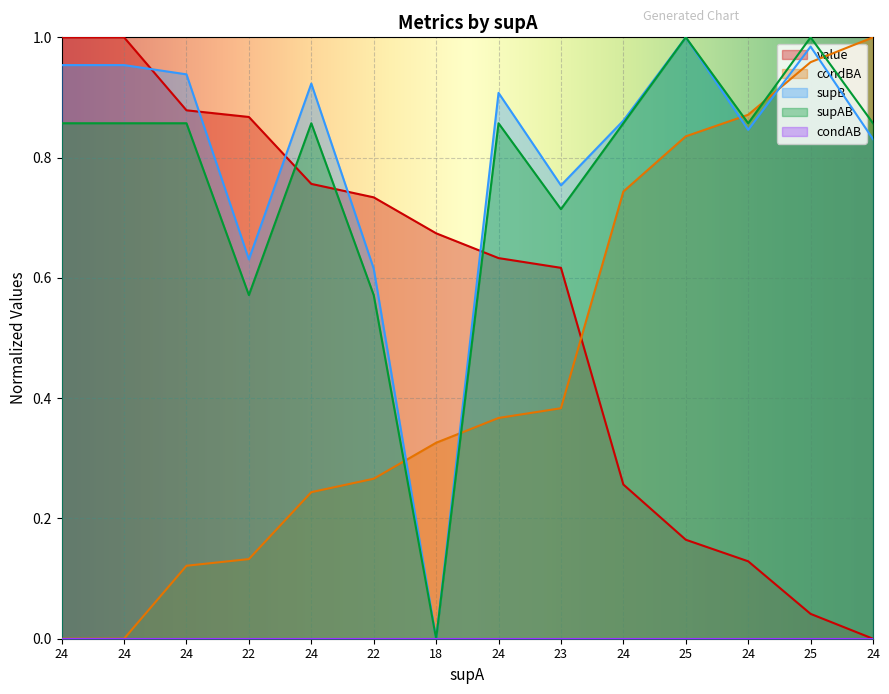

What is the total value across all series at 24?

2.8